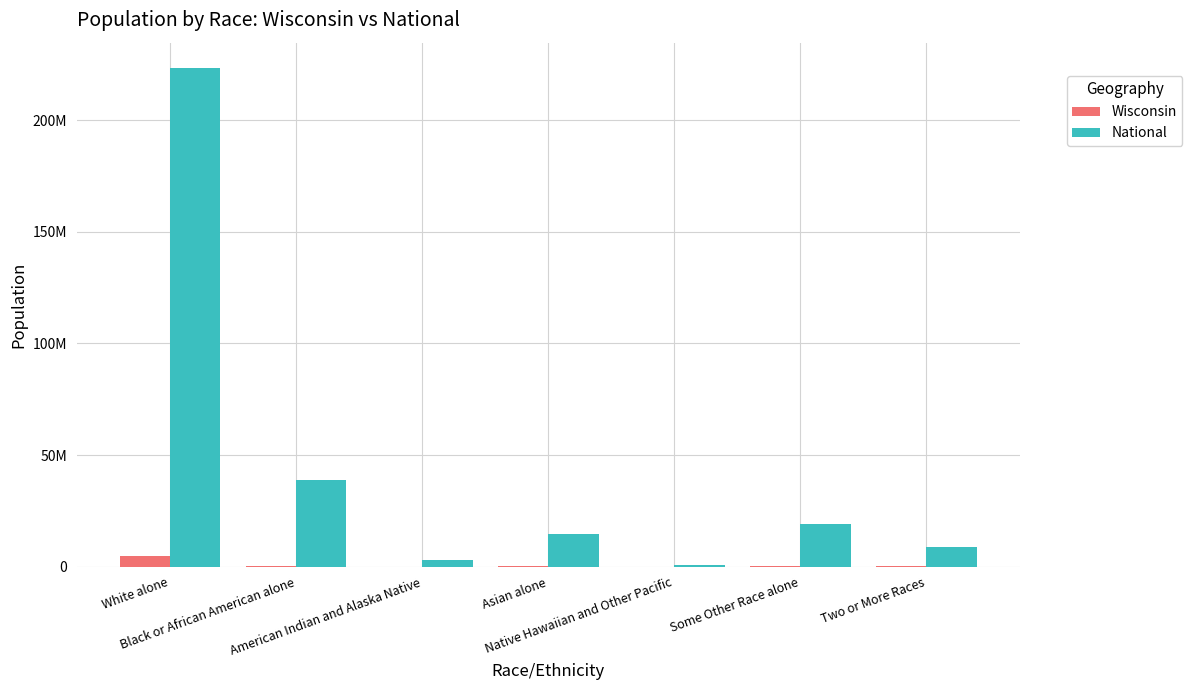

What are all the series names shown in the legend?

Wisconsin, National